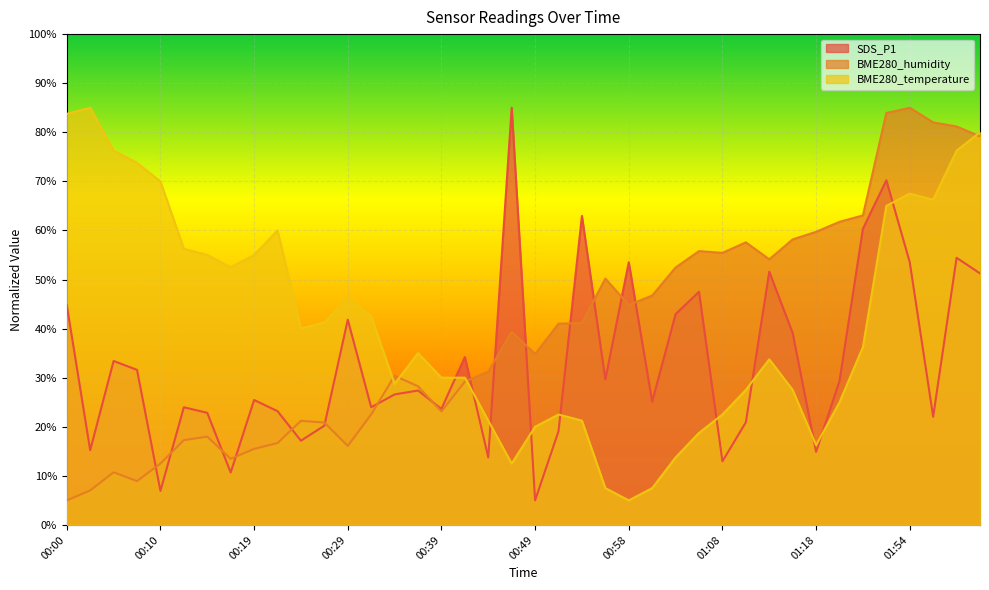

Reading right to left, transcribe all the data shown in this chart.

SDS_P1: 02:02=51.2	02:00=54.4	01:57=22.0	01:54=53.5	01:52=70.2	01:23=60.3	01:20=29.3	01:18=14.9	01:15=39.1	01:13=51.6	01:11=20.9	01:08=13.0	01:06=47.5	01:03=43.0	01:01=25.1	00:58=53.5	00:56=29.7	00:53=63.0	00:51=19.1	00:49=5.0	00:46=85.0	00:44=13.7	00:41=34.2	00:39=23.6	00:36=27.4	00:34=26.6	00:31=24.0	00:29=41.8	00:27=20.2	00:24=17.2	00:22=23.2	00:19=25.5	00:17=10.7	00:14=22.8	00:12=24.0	00:10=6.9	00:07=31.6	00:05=33.4	00:02=15.2	00:00=44.8
BME280_humidity: 02:02=79.2	02:00=81.2	01:57=82.0	01:54=85.0	01:52=83.9	01:23=63.1	01:20=61.8	01:18=59.7	01:15=58.2	01:13=54.1	01:11=57.6	01:08=55.4	01:06=55.8	01:03=52.5	01:01=46.7	00:58=44.8	00:56=50.2	00:53=41.1	00:51=41.0	00:49=34.8	00:46=39.3	00:44=31.2	00:41=29.2	00:39=23.1	00:36=28.2	00:34=30.4	00:31=22.5	00:29=16.1	00:27=20.9	00:24=21.2	00:22=16.7	00:19=15.5	00:17=13.5	00:14=18.0	00:12=17.3	00:10=12.5	00:07=8.9	00:05=10.7	00:02=7.0	00:00=5.0
BME280_temperature: 02:02=80.0	02:00=76.2	01:57=66.2	01:54=67.5	01:52=65.0	01:23=36.2	01:20=25.0	01:18=16.2	01:15=27.5	01:13=33.8	01:11=27.5	01:08=22.5	01:06=18.8	01:03=13.8	01:01=7.5	00:58=5.0	00:56=7.5	00:53=21.2	00:51=22.5	00:49=20.0	00:46=12.5	00:44=21.2	00:41=30.0	00:39=30.0	00:36=35.0	00:34=28.8	00:31=42.5	00:29=46.2	00:27=41.2	00:24=40.0	00:22=60.0	00:19=55.0	00:17=52.5	00:14=55.0	00:12=56.2	00:10=70.0	00:07=73.8	00:05=76.2	00:02=85.0	00:00=83.7